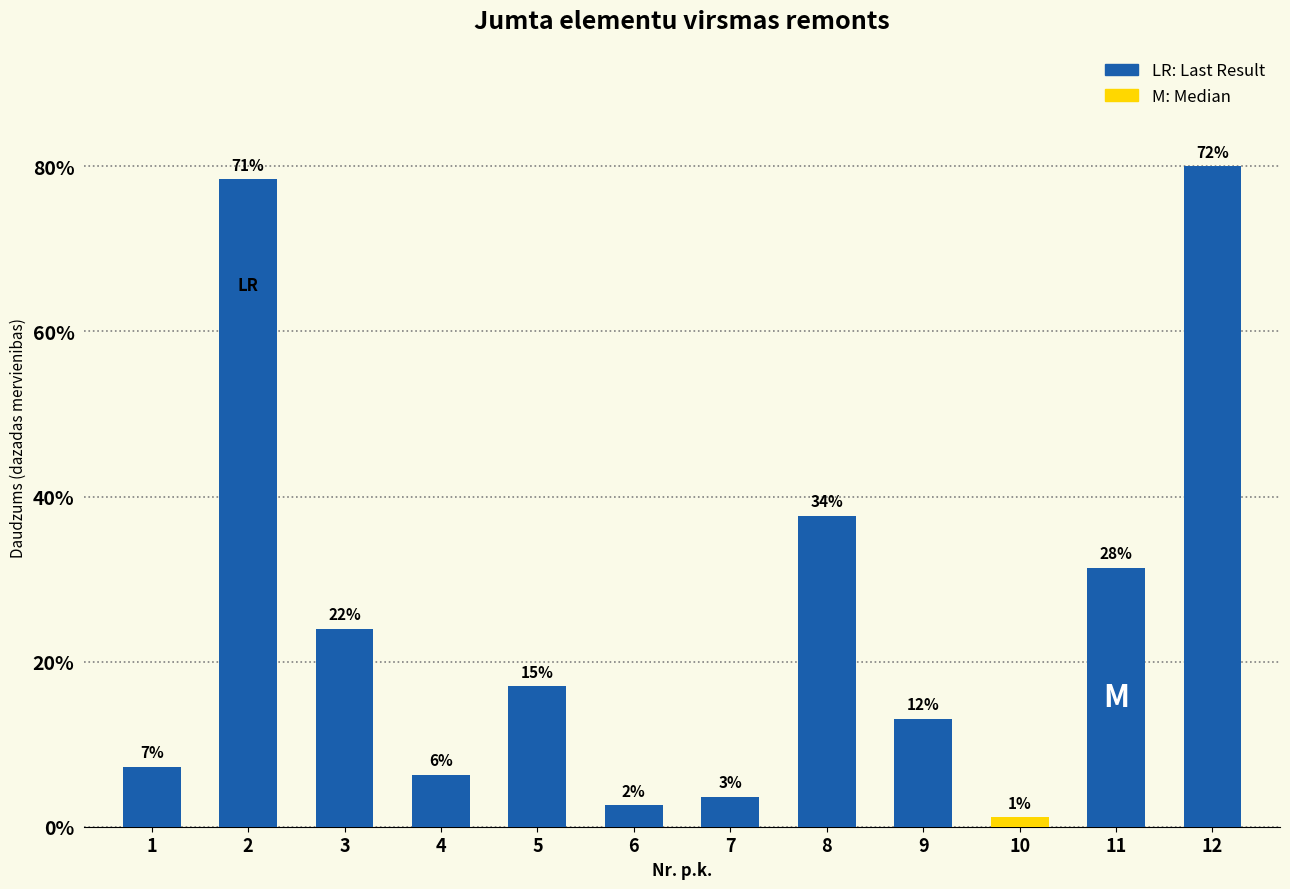

What is the minimum value shown in the chart?

0.9